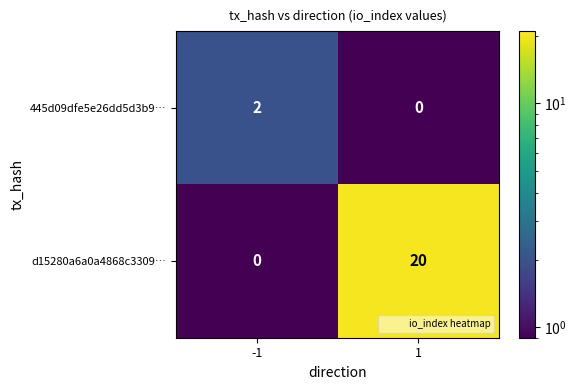

Between -1 and 1, which series saw the biggest shift?

d15280a6a0a4868c3309…